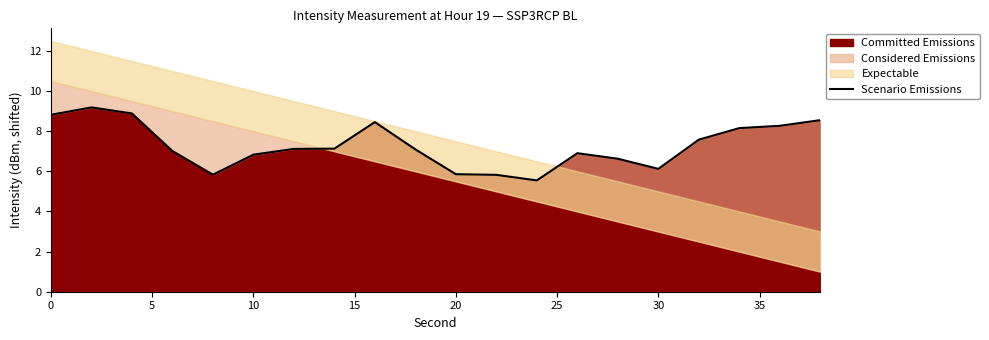

The value at 0 is 13.0. True or false?

False